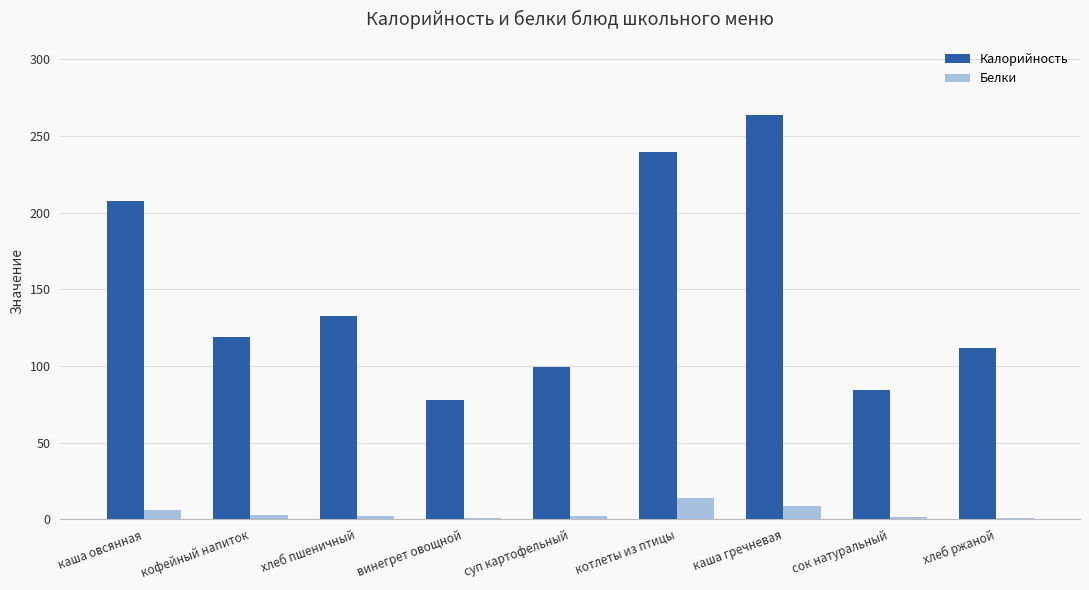

Is the value of Белки at котлеты из птицы greater than the value of Калорийность at хлеб ржаной?

No